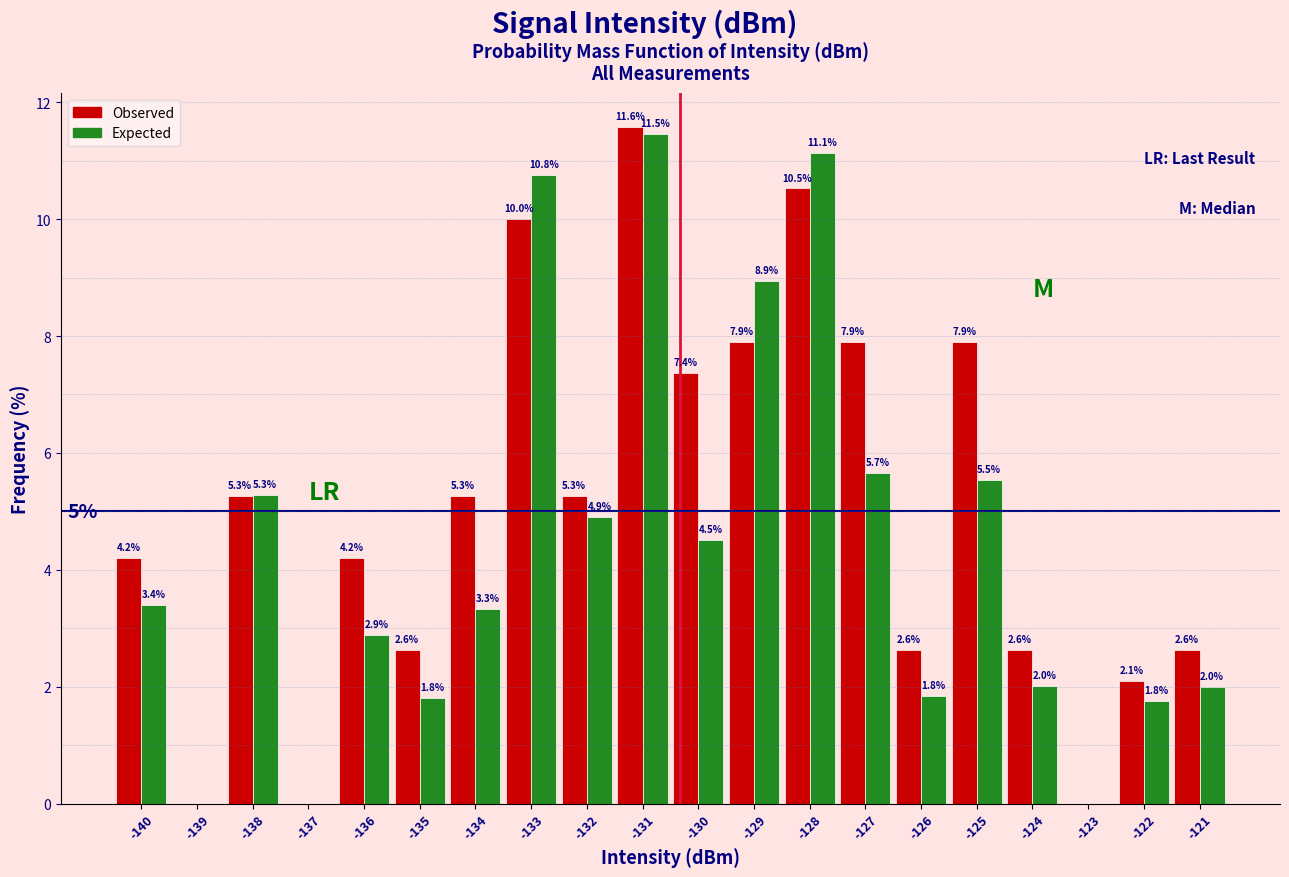

Reading left to right, what are all the values shown in this chart?

Observed: -140=4.2	-139=0.0	-138=5.3	-137=0.0	-136=4.2	-135=2.6	-134=5.3	-133=10.0	-132=5.3	-131=11.6	-130=7.4	-129=7.9	-128=10.5	-127=7.9	-126=2.6	-125=7.9	-124=2.6	-123=0.0	-122=2.1	-121=2.6
Expected: -140=3.4	-139=0.0	-138=5.3	-137=0.0	-136=2.9	-135=1.8	-134=3.3	-133=10.8	-132=4.9	-131=11.5	-130=4.5	-129=8.9	-128=11.1	-127=5.7	-126=1.8	-125=5.5	-124=2.0	-123=0.0	-122=1.8	-121=2.0